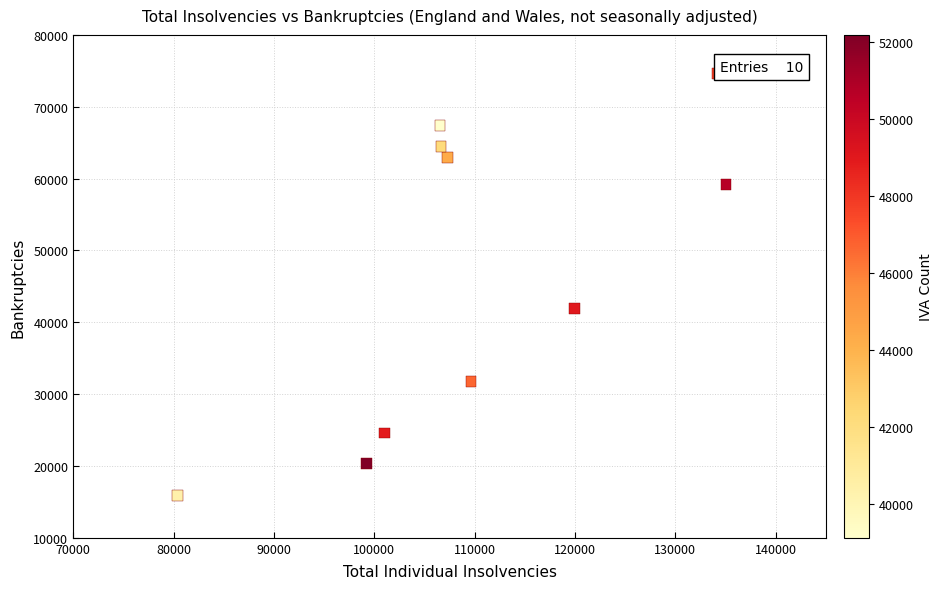

What Y value in the scatter plot is closest to 45257?

41876